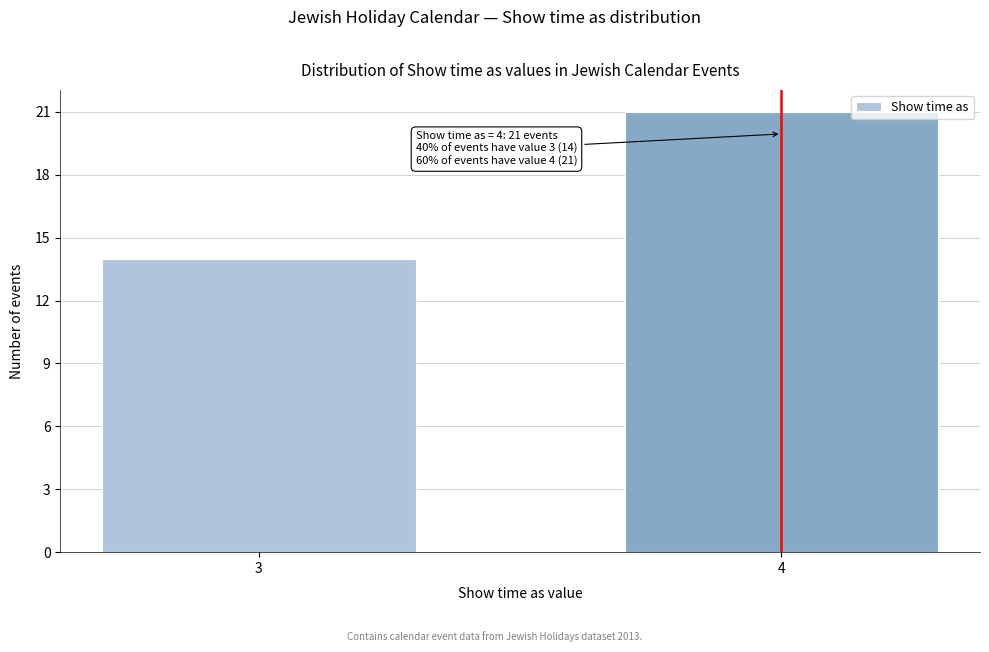

Reading right to left, list all the values displayed in this chart.

21	14